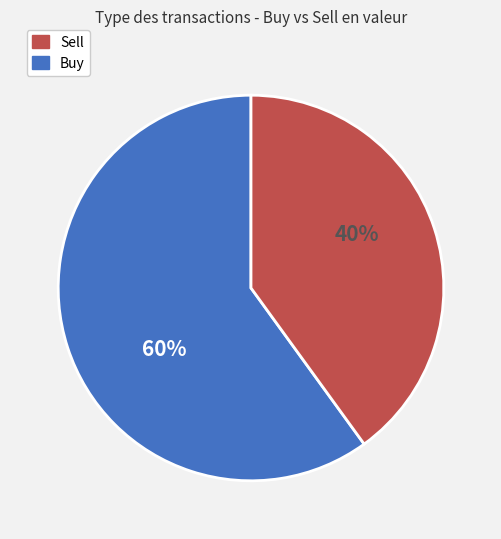

To the nearest percent, what is the difference between the largest and smallest slice percentages?

20%